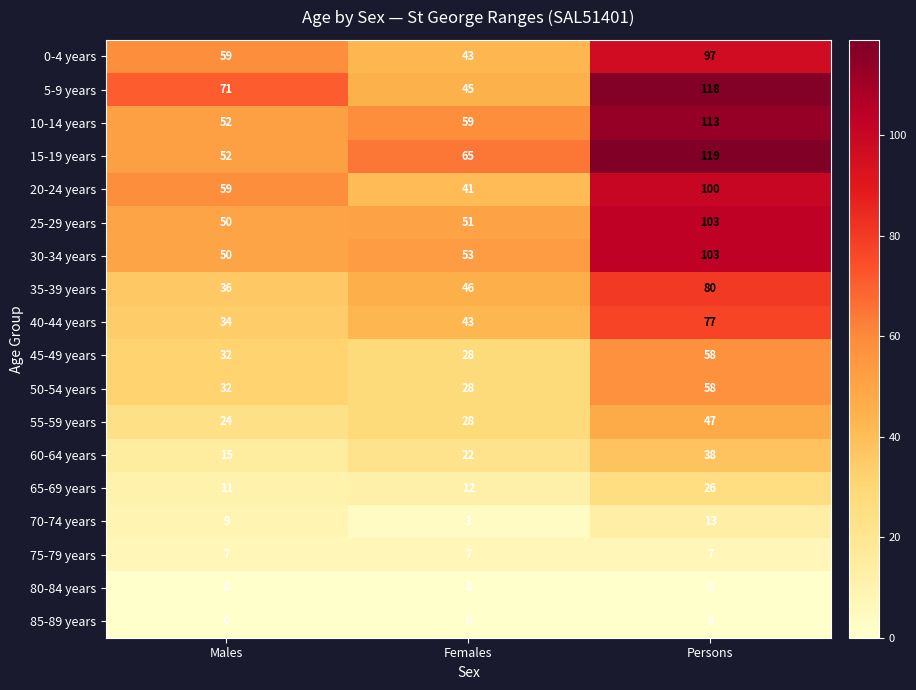

Which series has the largest range (max minus min)?

5-9 years